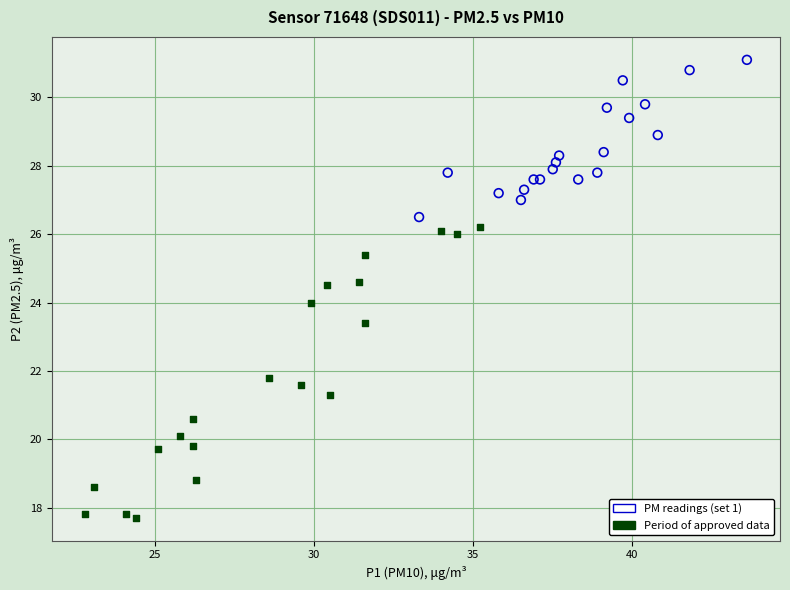

Which series contains the lowest Y value?

Period of approved data